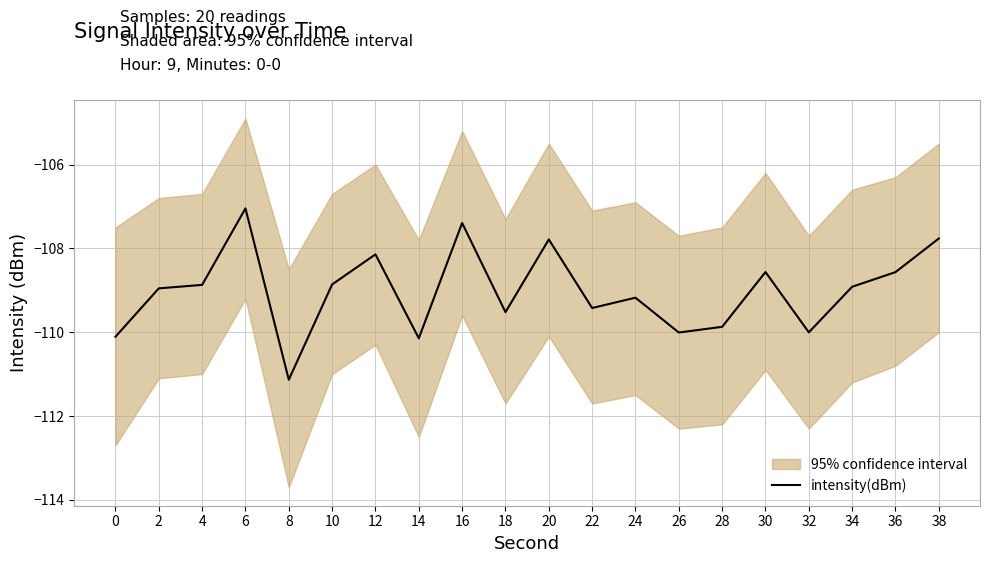

How many categories are shown in the chart?

20